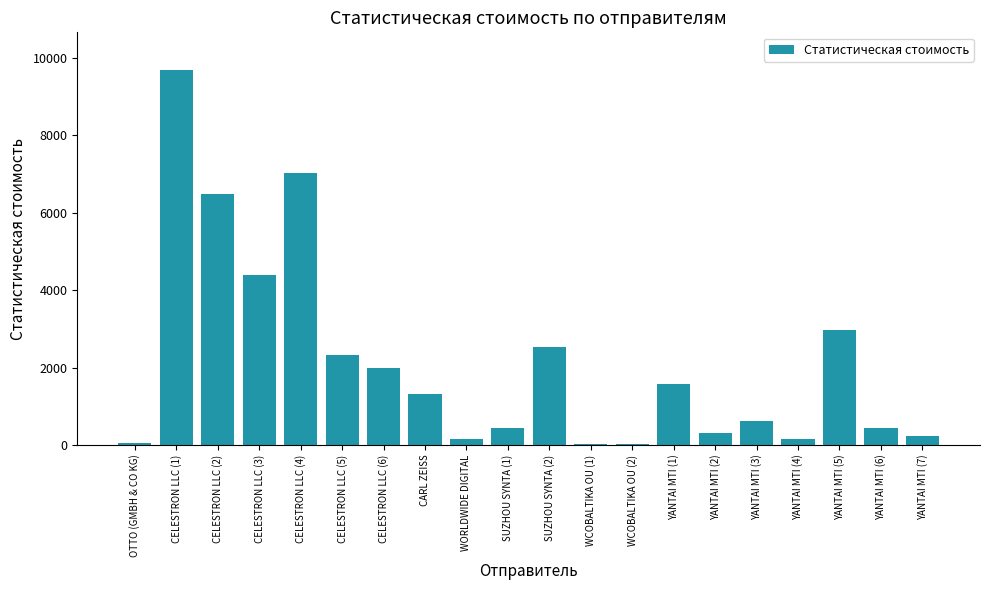

Where is the data nearest to the value 4859?

CELESTRON LLC (3)